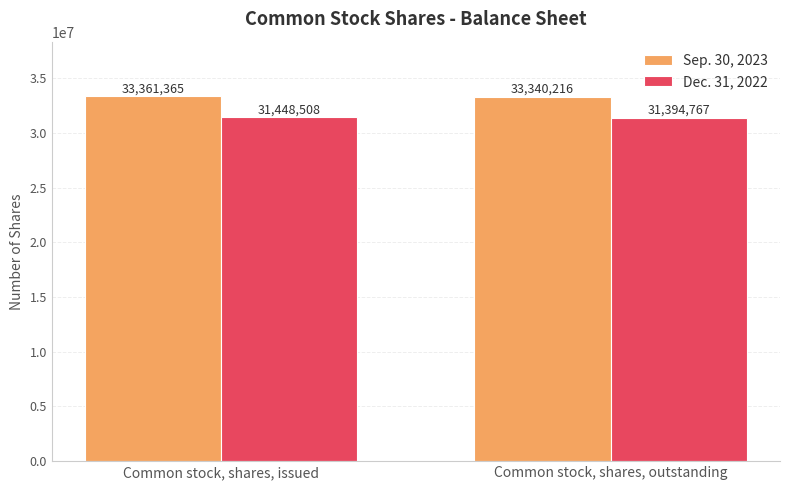

What position from the left is Common stock, shares, outstanding?

2